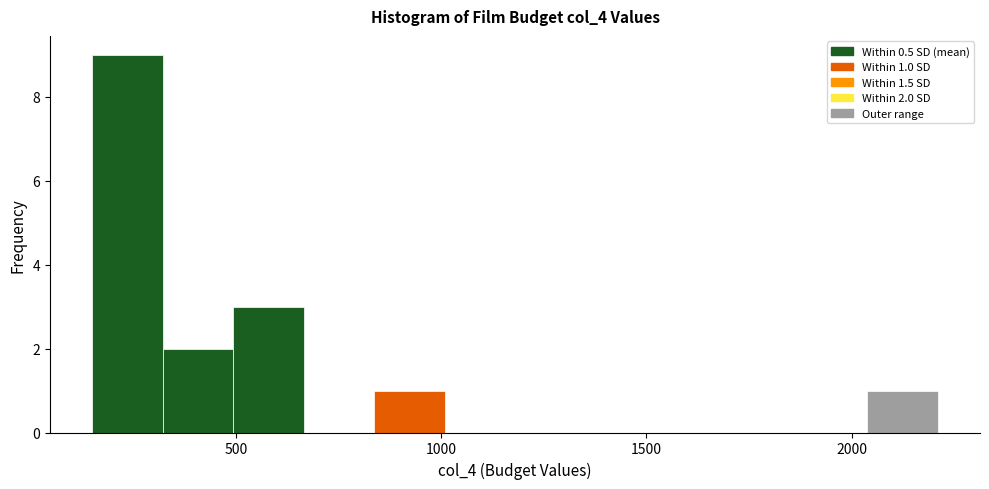

Around what value on the x-axis is the tallest bar? Give the approximate position of its centre, as read against the axis.

250